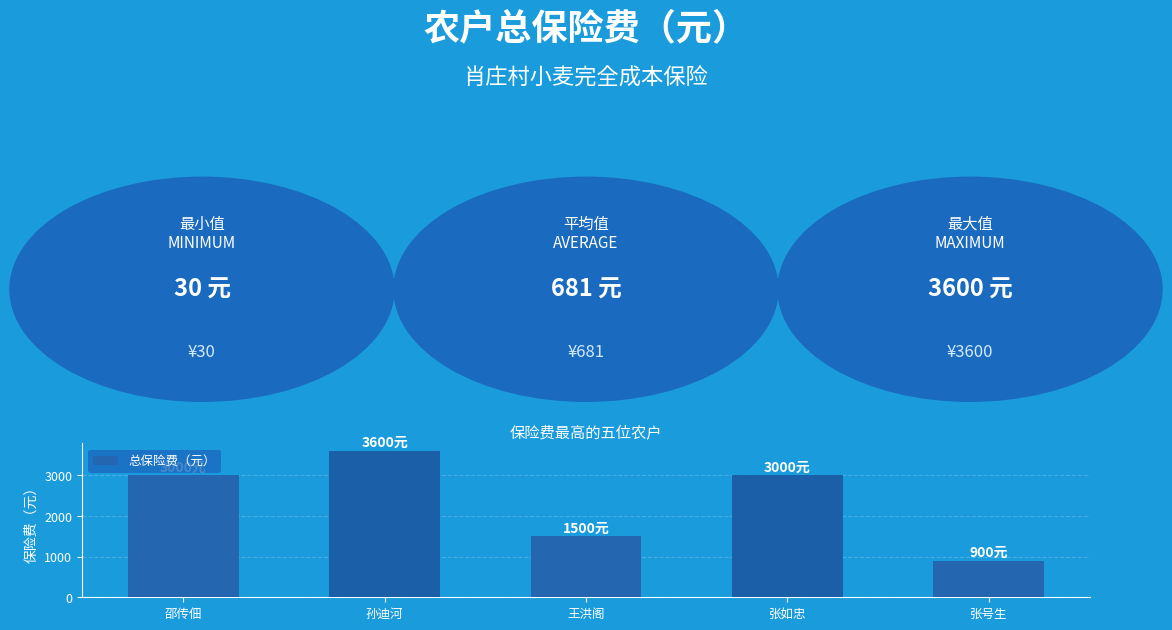

How many bars are there in total?

5